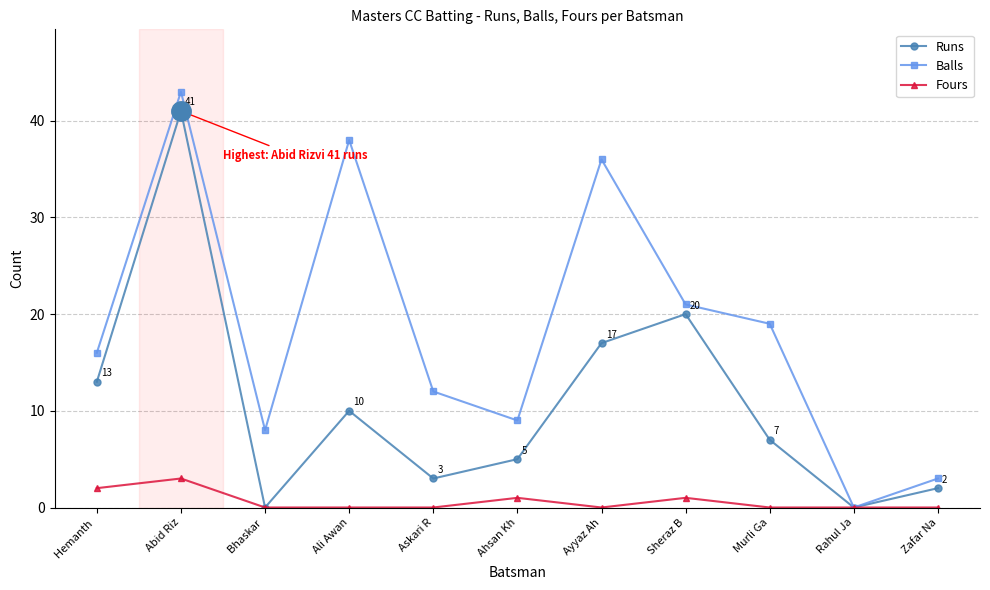

How many values in the Runs series are below 7?

5